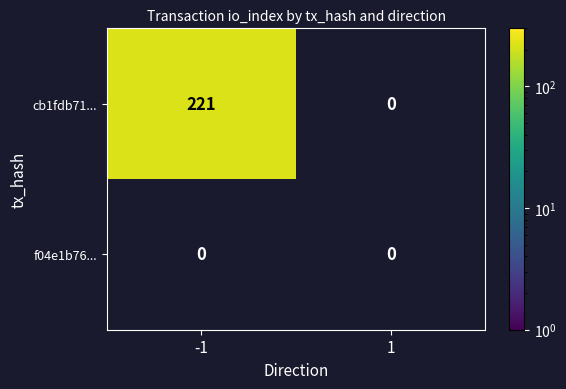

The value of cb1fdb714e10eb92ff31265e0a75c9d958034ff at direction is -1. True or false?

True